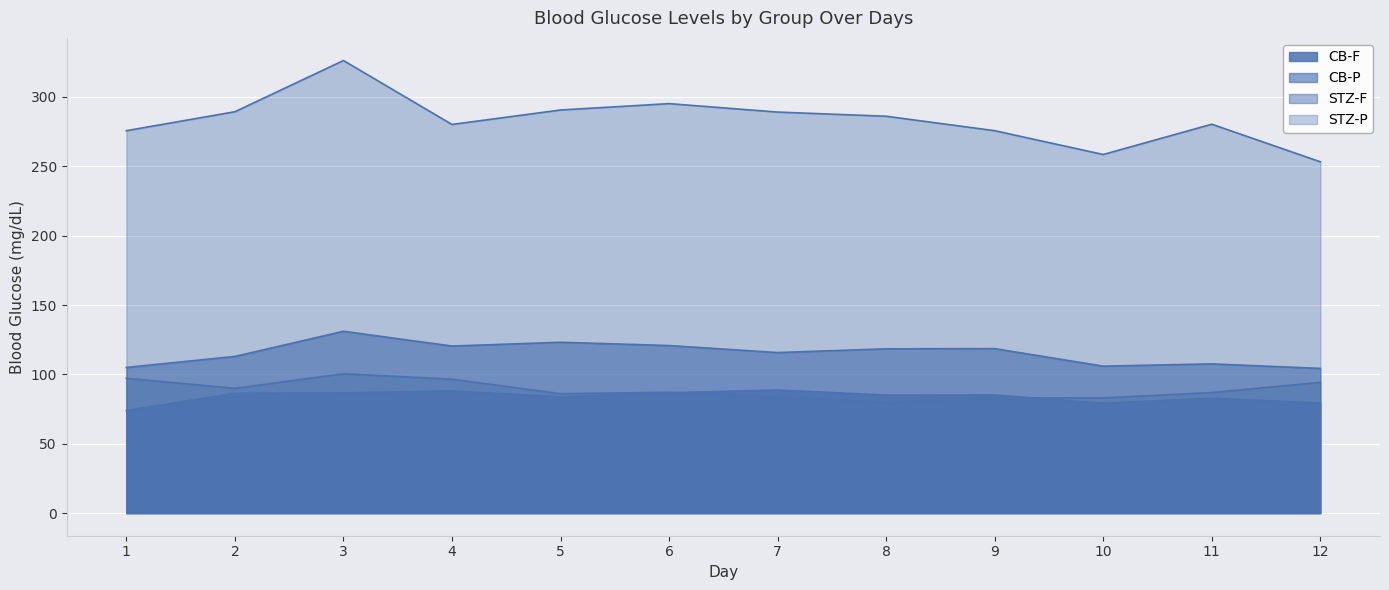

How many lines are shown in the chart?

4